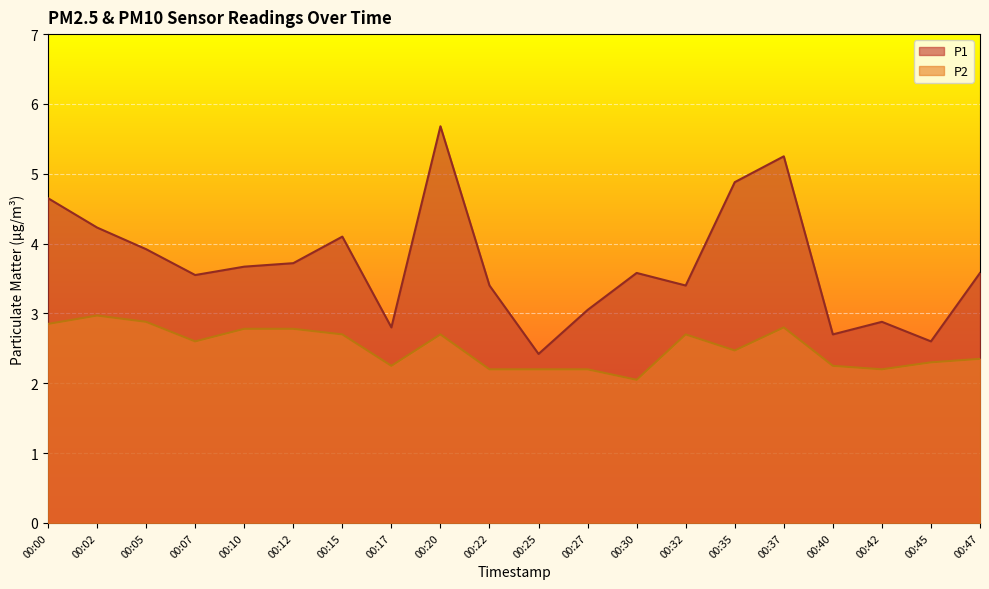

How many lines are shown in the chart?

2